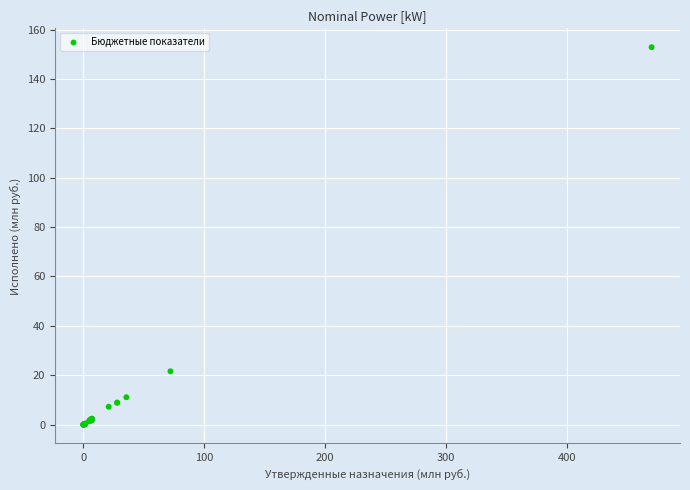

What Y value in the scatter plot is closest to 76?

21.6